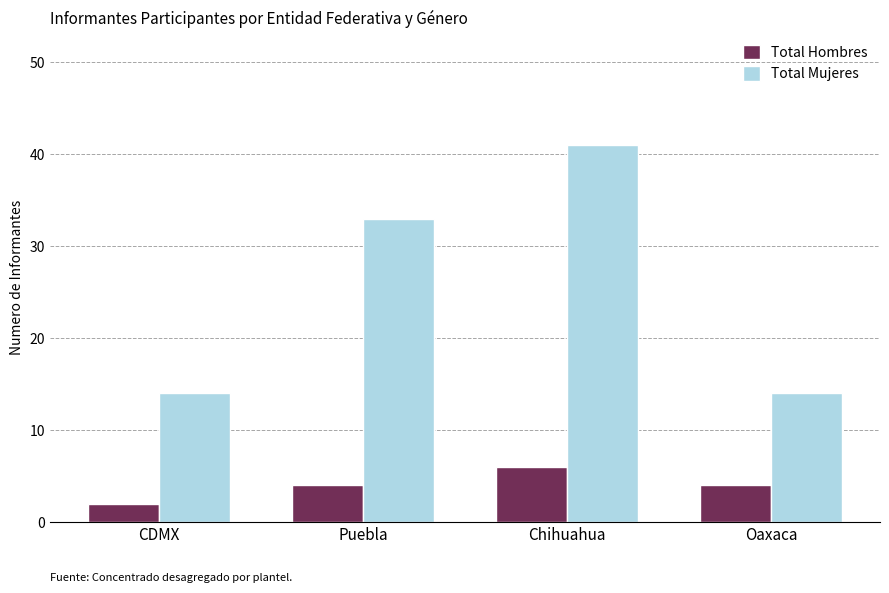

Count the number of categories in the chart.

4